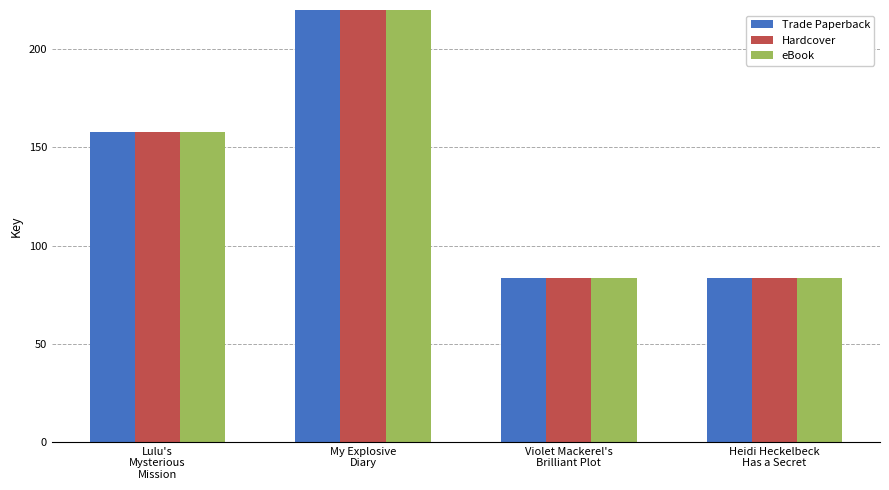

Which series has the widest spread of values?

Trade Paperback